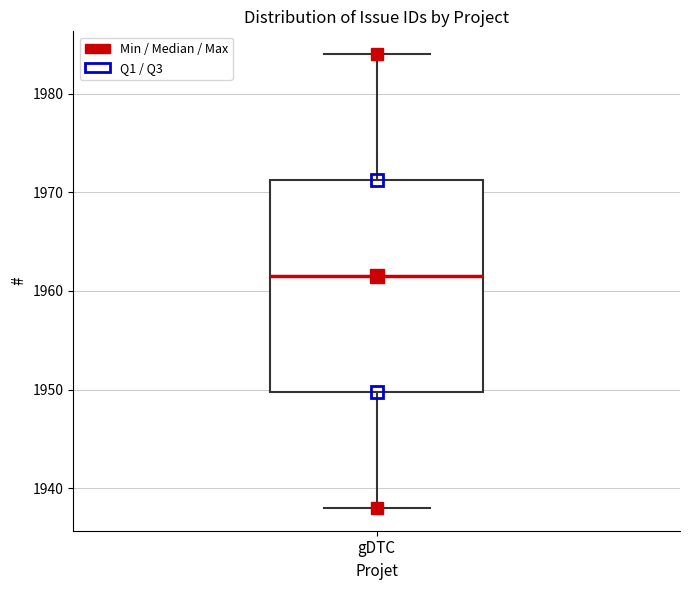

Read this box plot against the y-axis: the position of the median line, the range covered by the box, and the ends of both whiskers. The values are not printed on the chart, so give them approximately, as read against the axis.

median 1962, box 1950 to 1971, whiskers 1938 to 1984